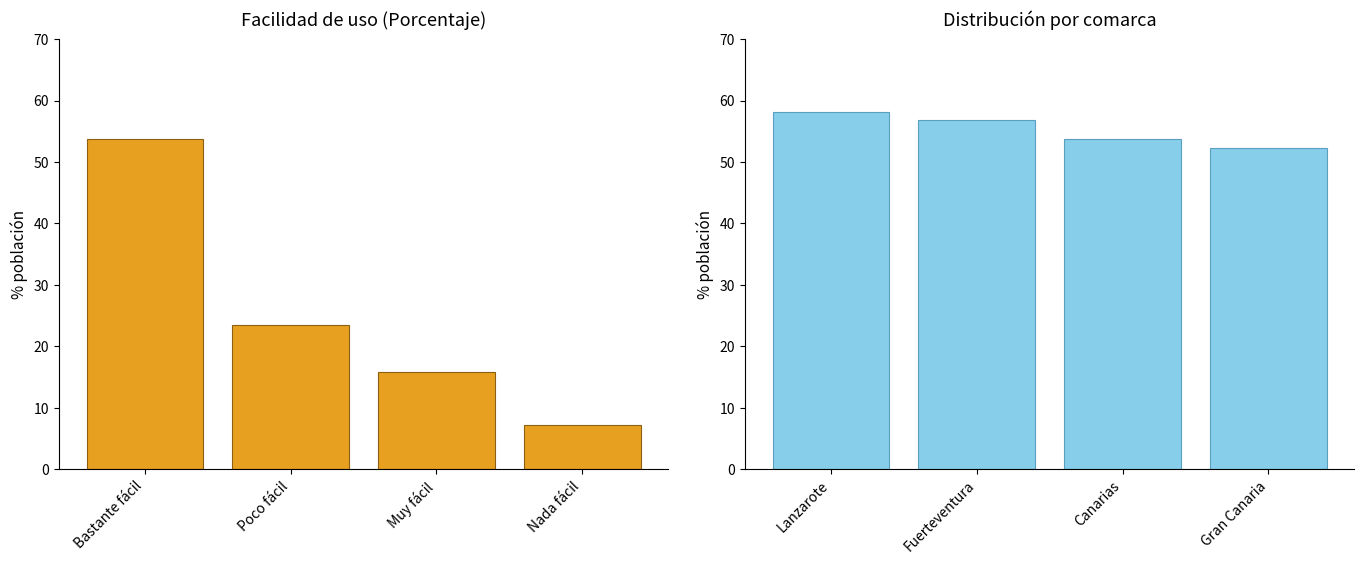

What value does the Canarias series have at Bastante fácil?

53.7